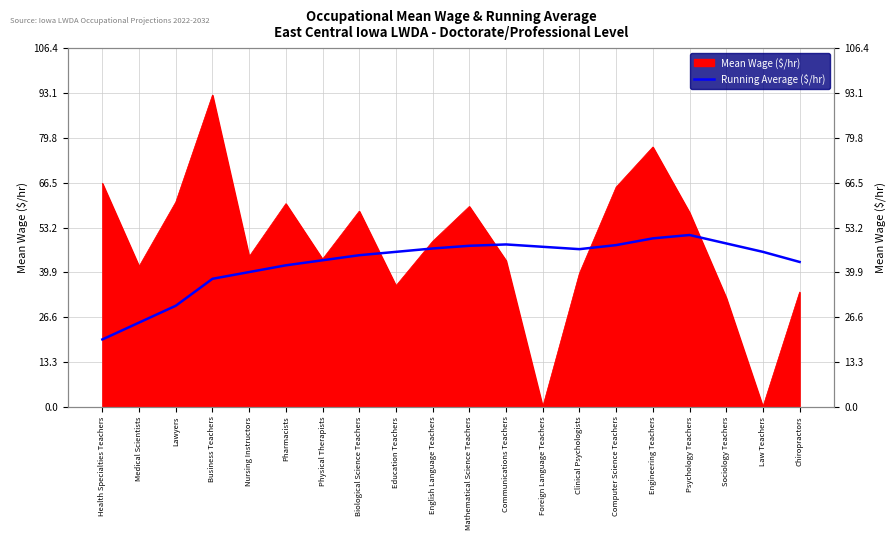

True or false: the data shows 80.2 at Education Teachers.

False